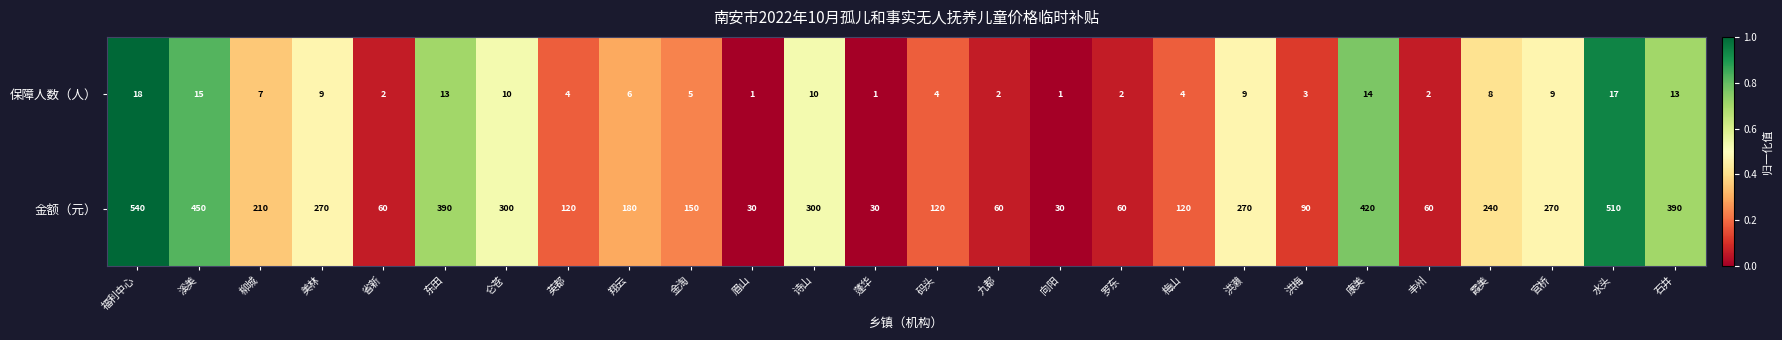

At how many categories does at least one series exceed 108?

18